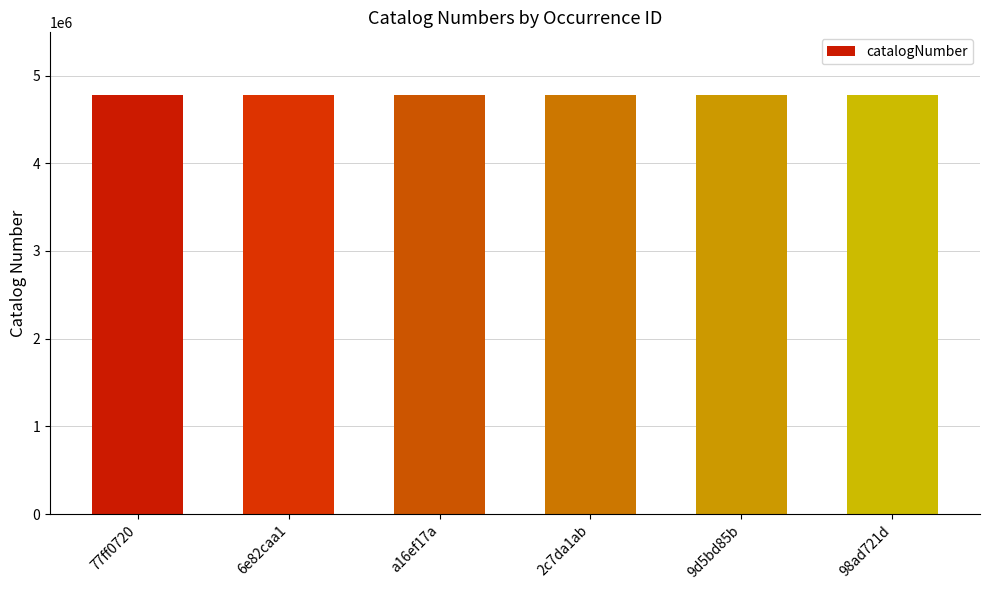

What is the sum of the values at 2c7da1ab and a16ef17a?

9552093